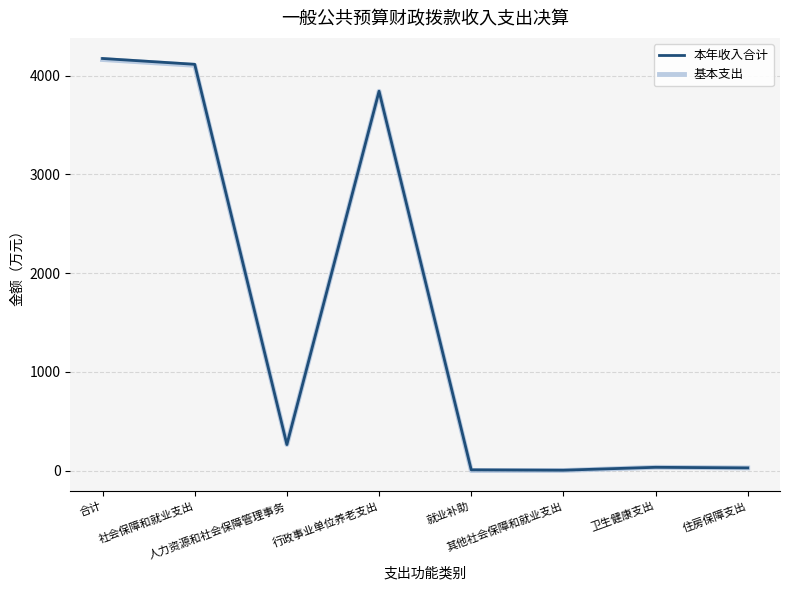

What is the difference between the second highest and second lowest values in the 基本支出 series?

4104.5